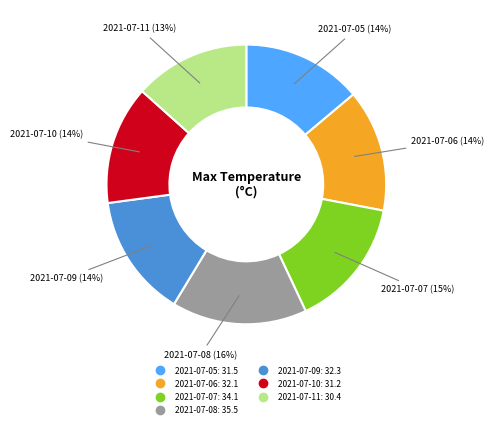

Between 2021-07-07 and 2021-07-06, which is larger?

2021-07-07